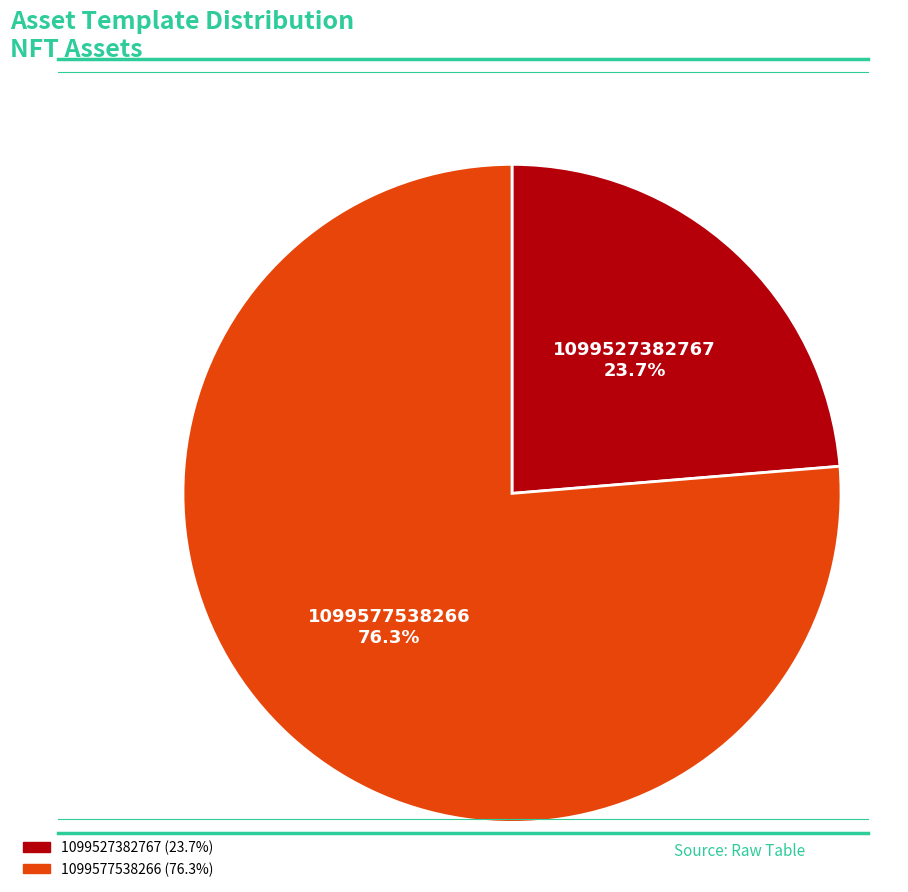

How much of the chart is everything except 1099577538266?

23.7%